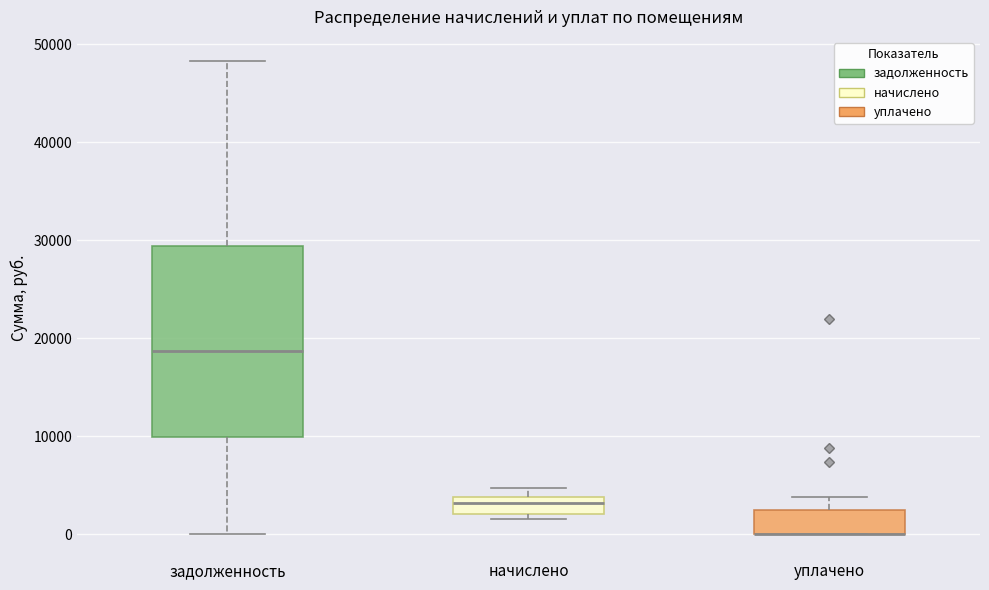

Where is the lower edge of the box for уплачено on the y-axis? The values are not printed on the chart, so give them approximately, as read against the axis.

0